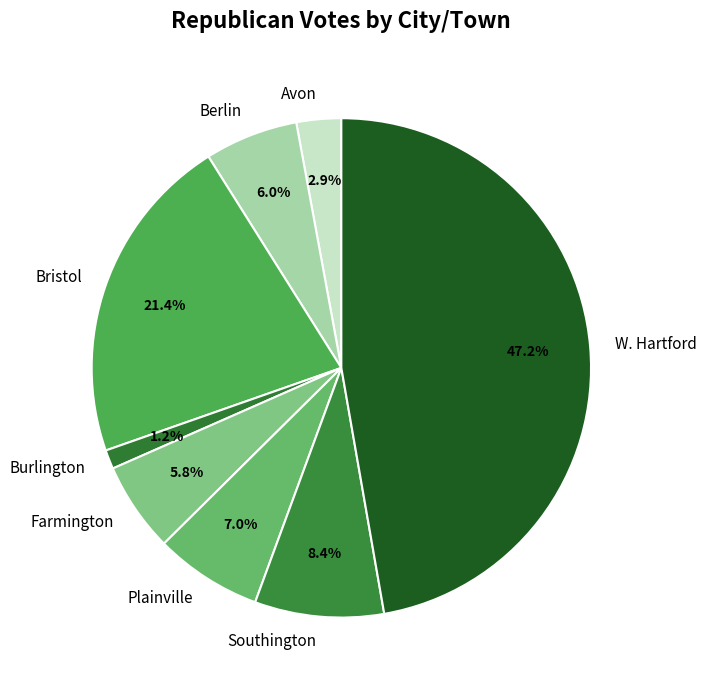

How much of the chart is everything except Burlington?

98.8%